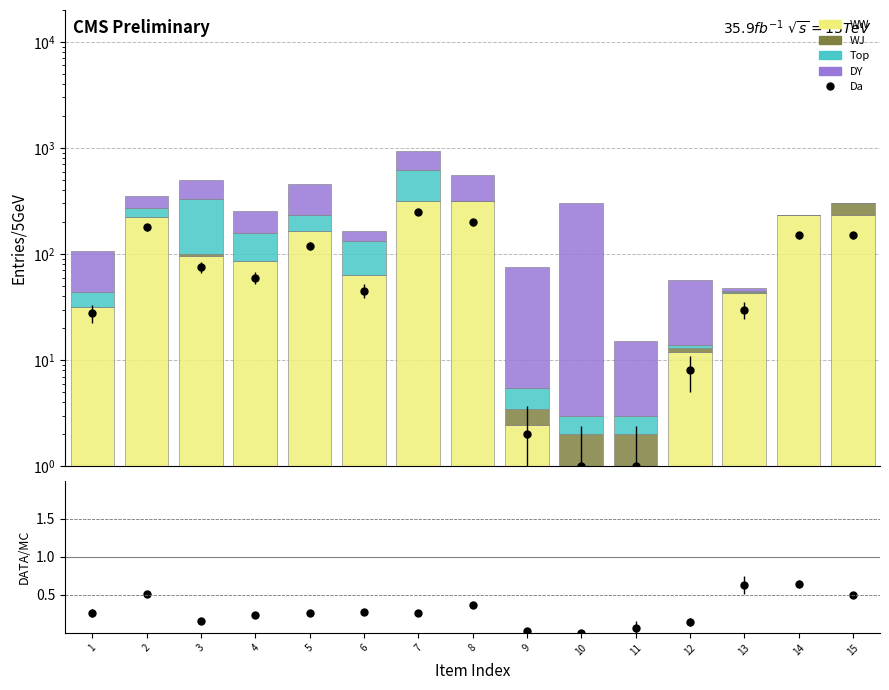

How many categories are shown in the chart?

15